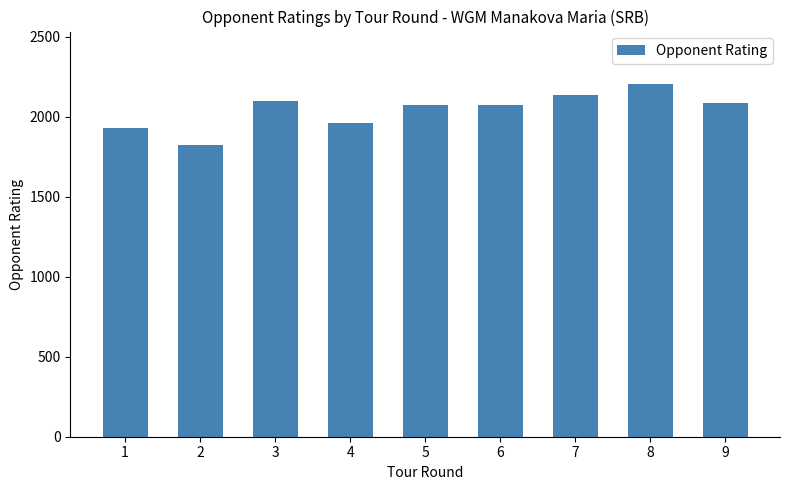

At which label does the data first exceed 2074?

3